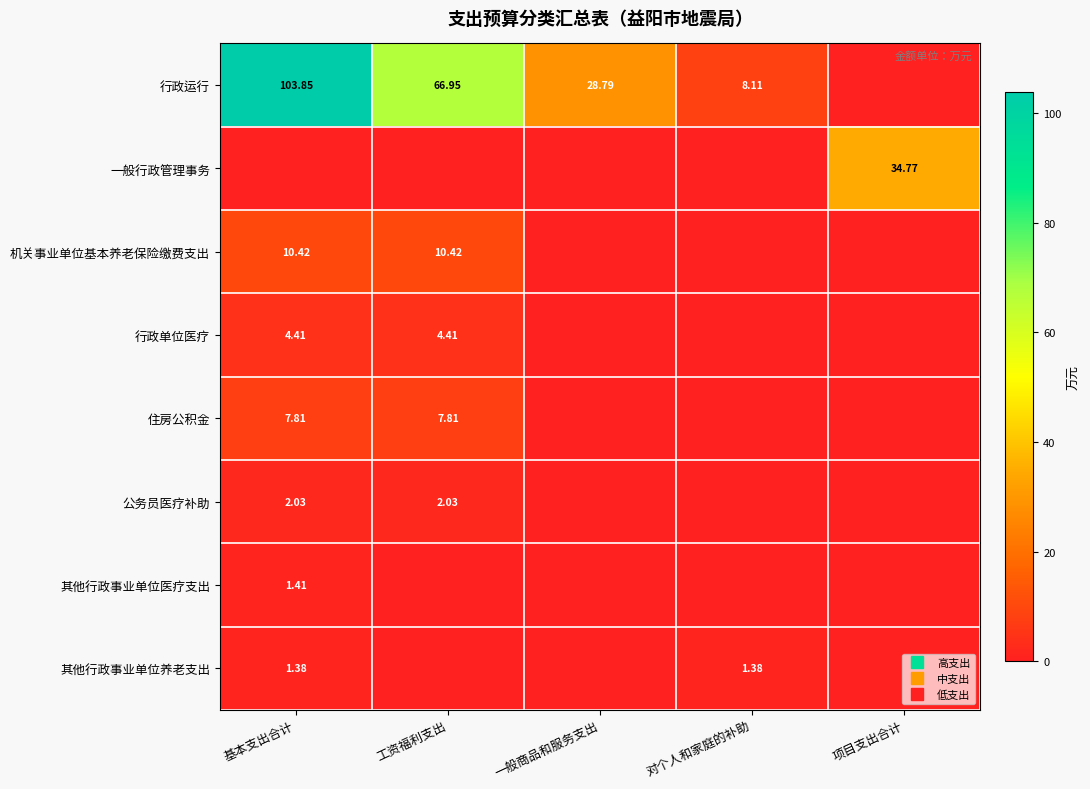

List the series in order of their peak value, highest first.

行政运行, 一般行政管理事务, 机关事业单位基本养老保险缴费支出, 住房公积金, 行政单位医疗, 公务员医疗补助, 其他行政事业单位医疗支出, 其他行政事业单位养老支出